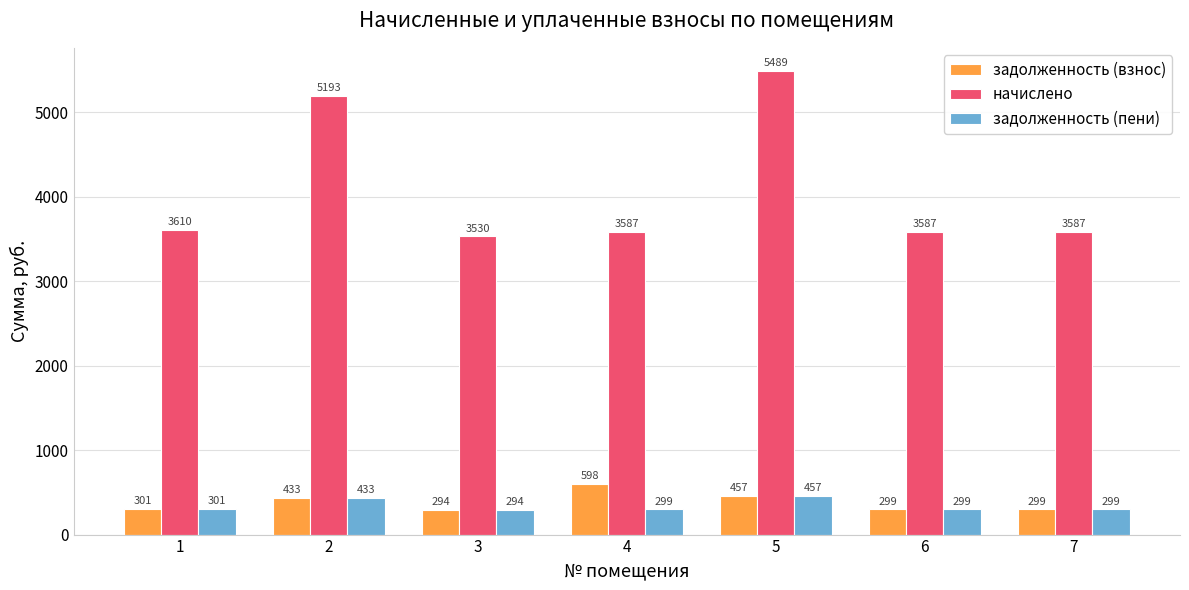

What is the approximate value of начислено at 1?

3610.0